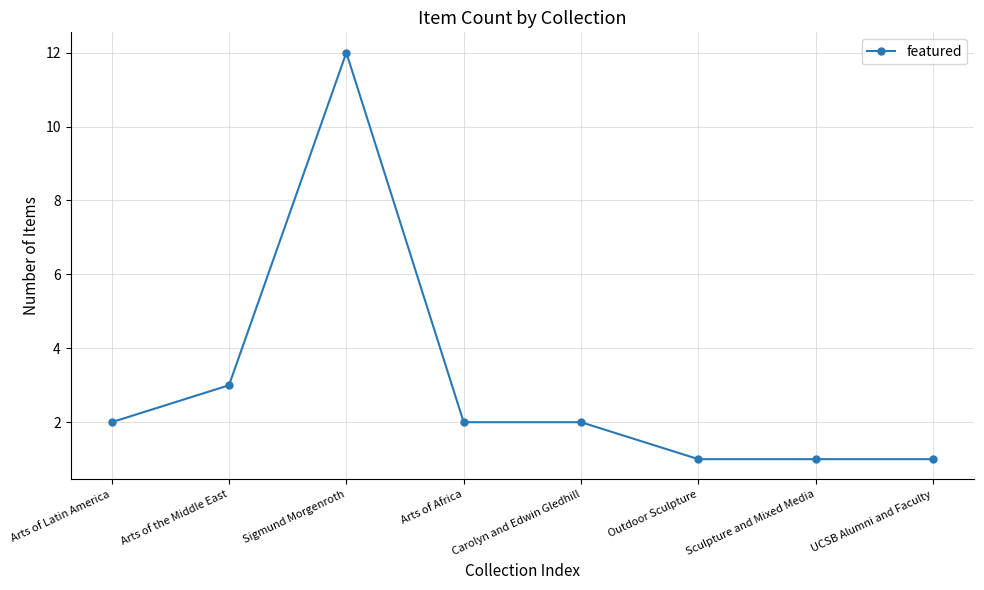

What is the sum of the values at Arts of the Middle East and Outdoor Sculpture?

4